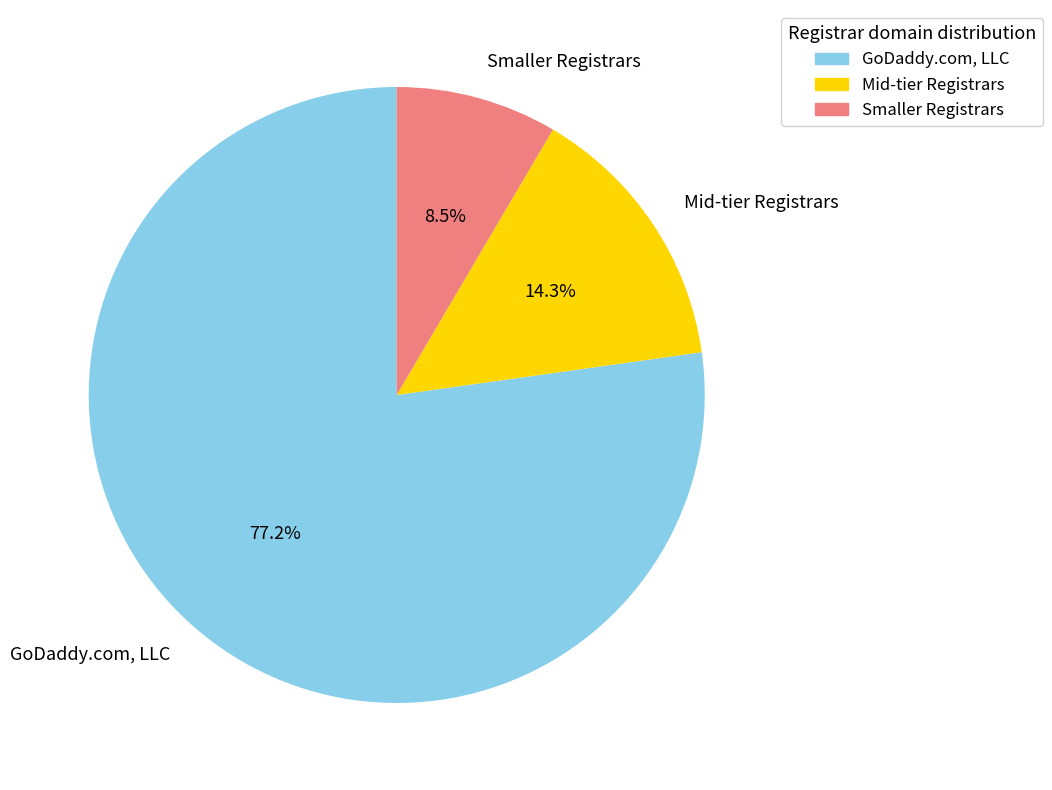

Count the number of slices in the pie.

3